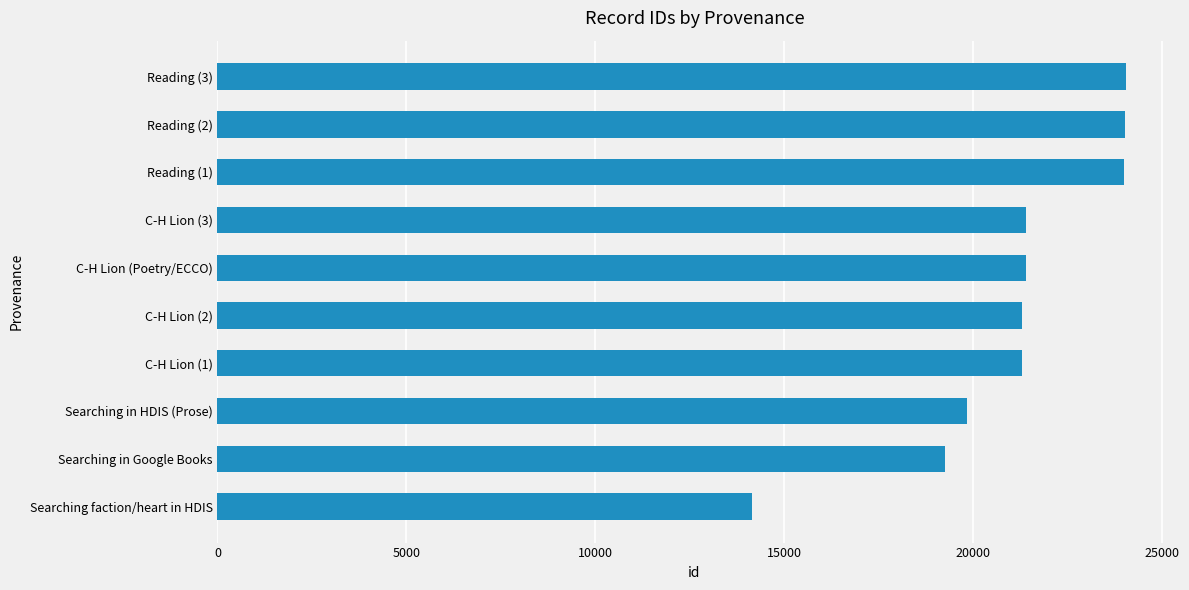

What is the difference between the maximum and minimum values?

9893